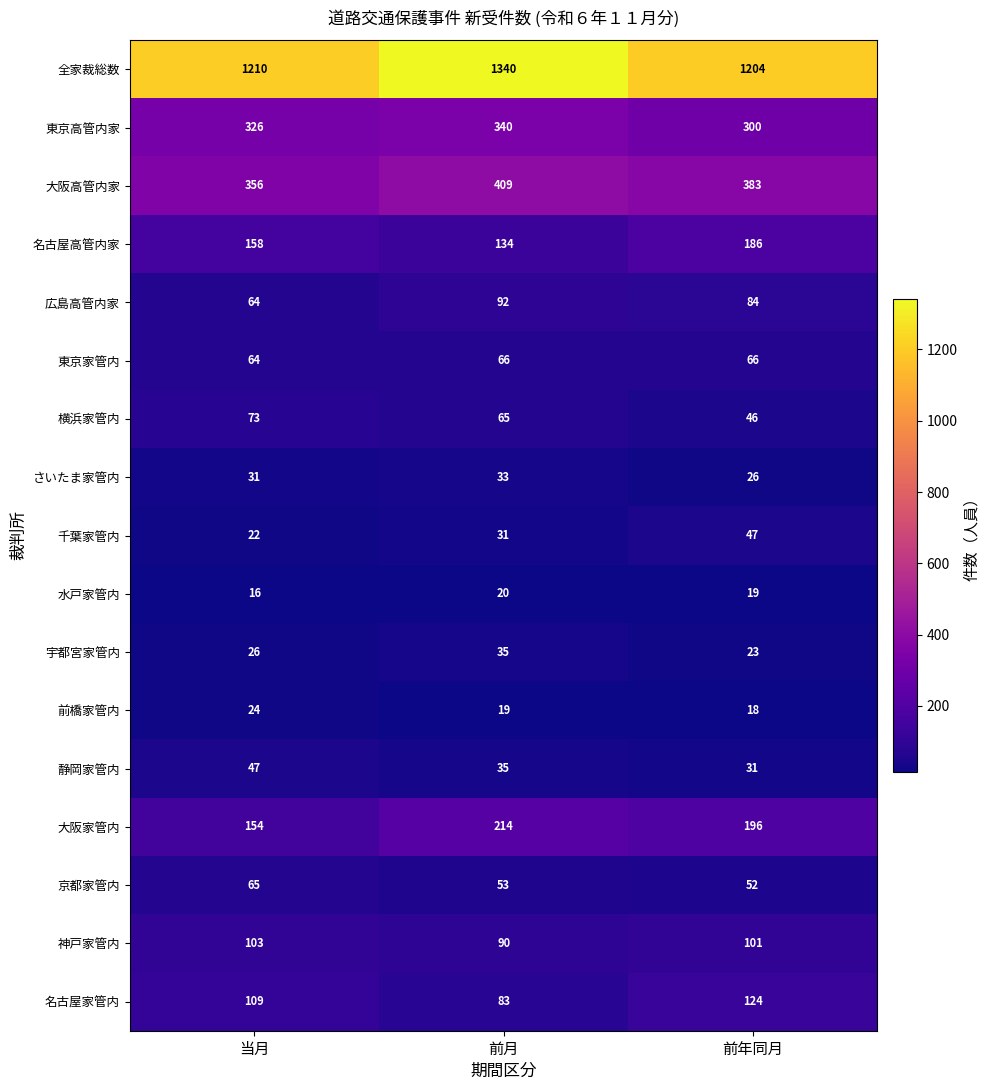

What is the sum of all 千葉家管内 values?

100